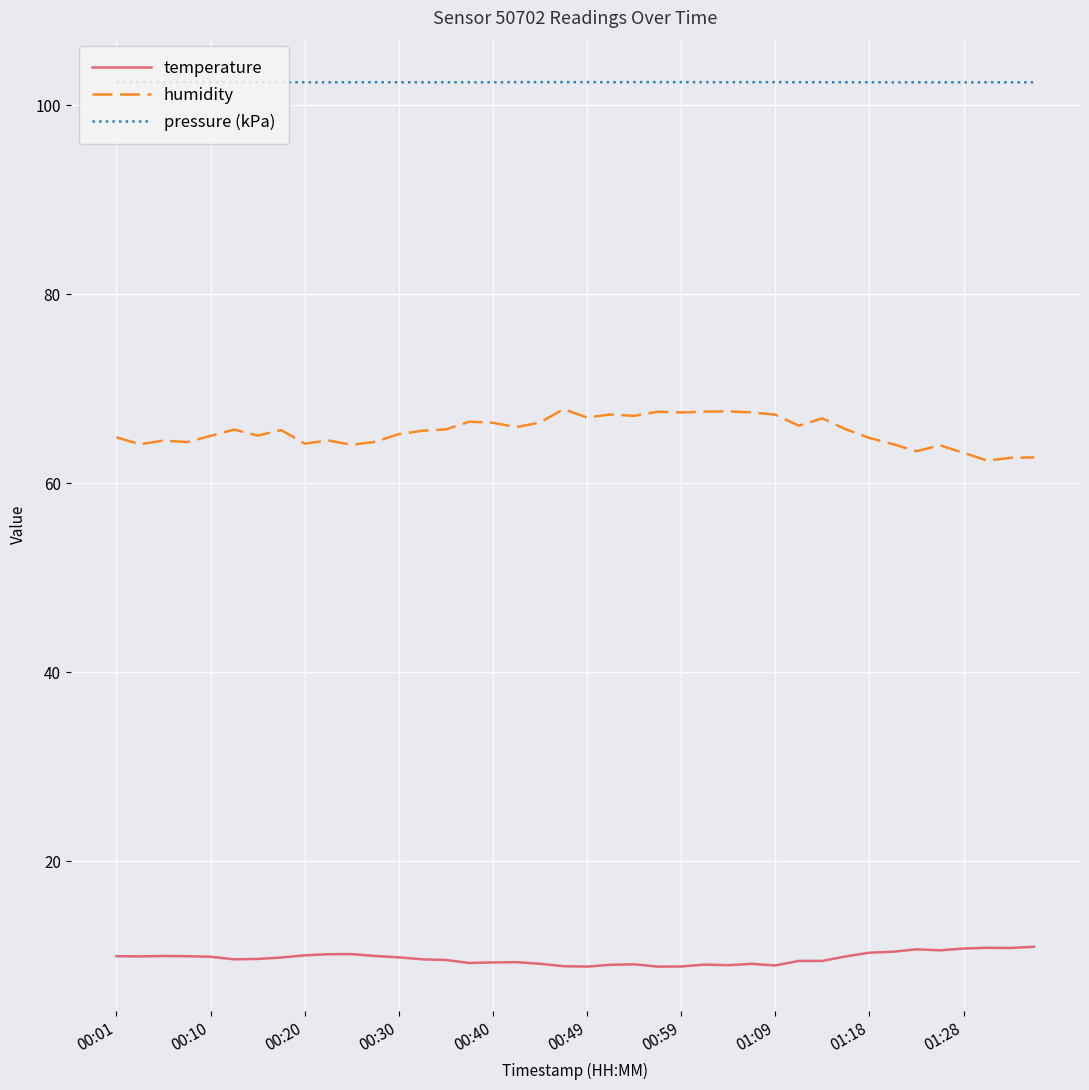

Rank the series by their maximum value, from lowest to highest.

temperature, humidity, pressure (kPa)